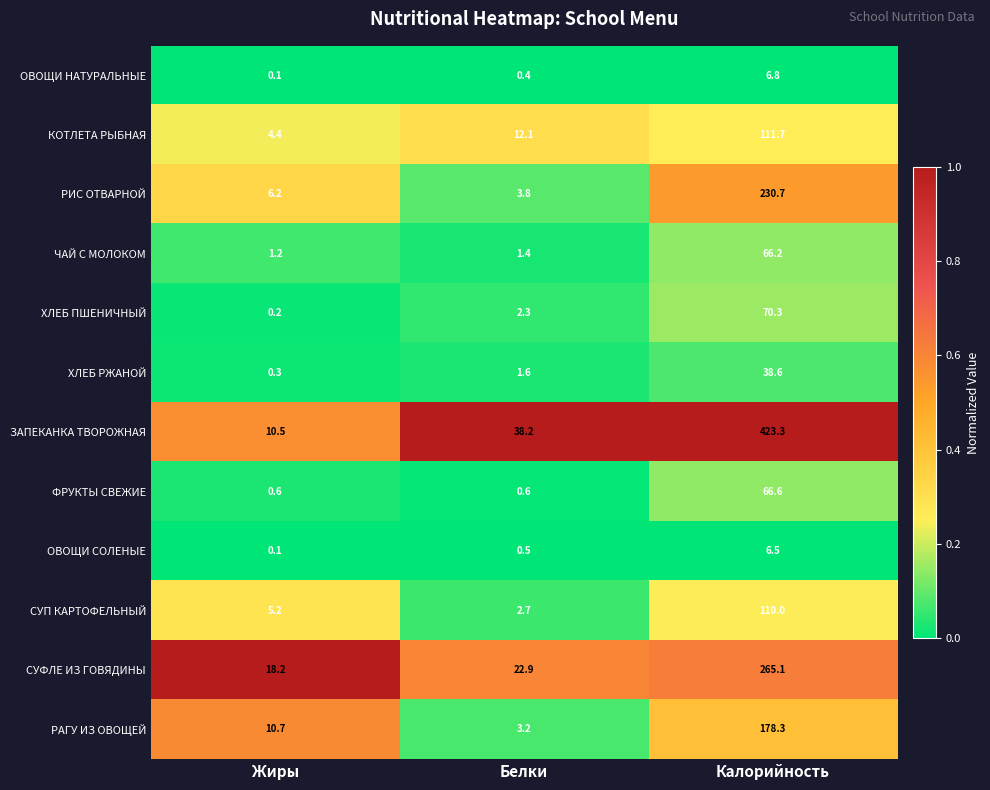

At Белки, list the series in order from largest to smallest.

ЗАПЕКАНКА ТВОРОЖНАЯ, СУФЛЕ ИЗ ГОВЯДИНЫ, КОТЛЕТА РЫБНАЯ, РИС ОТВАРНОЙ, РАГУ ИЗ ОВОЩЕЙ, СУП КАРТОФЕЛЬНЫЙ, ХЛЕБ ПШЕНИЧНЫЙ, ХЛЕБ РЖАНОЙ, ЧАЙ С МОЛОКОМ, ФРУКТЫ СВЕЖИЕ, ОВОЩИ СОЛЕНЫЕ, ОВОЩИ НАТУРАЛЬНЫЕ